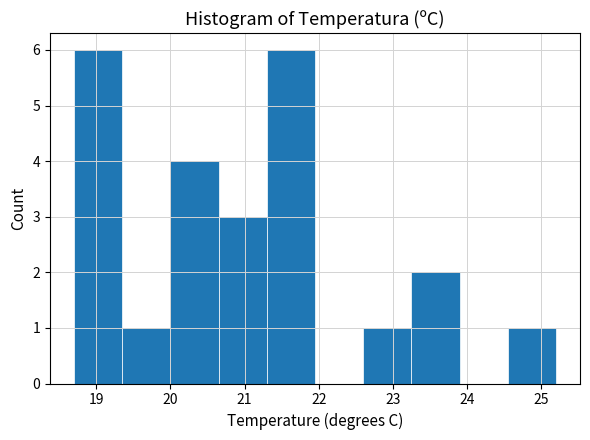

Reading left to right, list every bar in this chart as the range it spans on the x-axis followed by its height. Neither the bar edges nor the heights are printed on the chart, so give them approximately, as read against the axes.

18.70 to 19.35: 6
19.35 to 20.00: 1
20.00 to 20.65: 4
20.65 to 21.30: 3
21.30 to 21.95: 6
21.95 to 22.60: 0
22.60 to 23.25: 1
23.25 to 23.90: 2
23.90 to 24.55: 0
24.55 to 25.20: 1